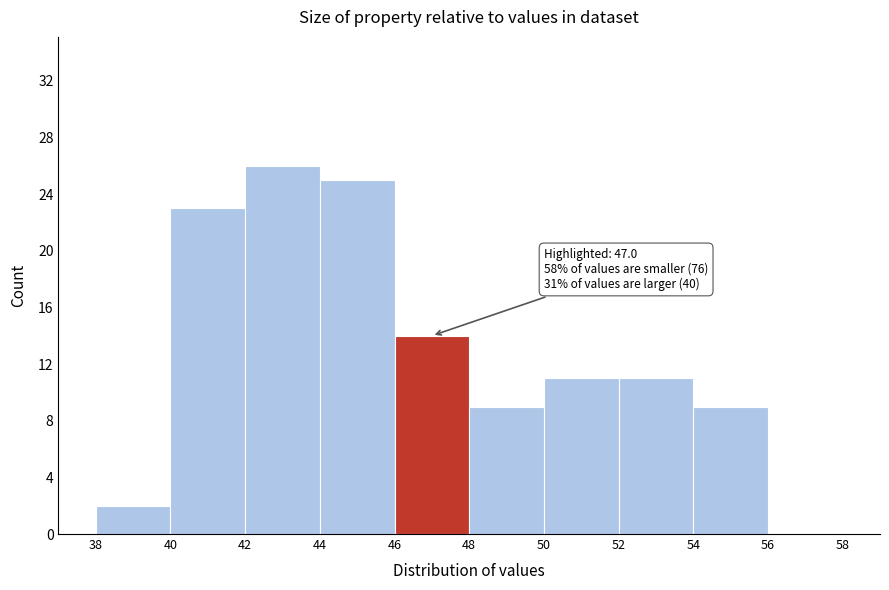

Over which range of the x-axis is the bar tallest?

42 to 44